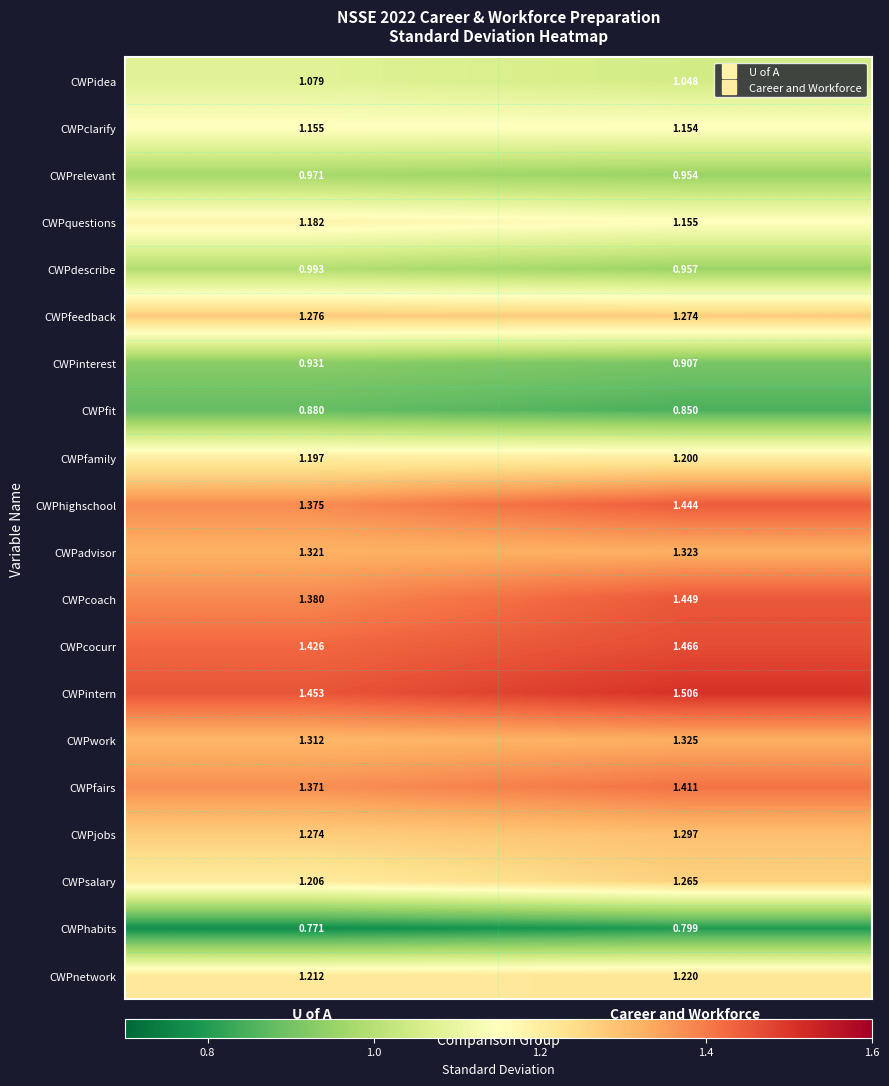

Rank the series by their maximum value, from lowest to highest.

CWPhabits, CWPfit, CWPinterest, CWPrelevant, CWPdescribe, CWPidea, CWPclarify, CWPquestions, CWPfamily, CWPnetwork, CWPsalary, CWPfeedback, CWPjobs, CWPadvisor, CWPwork, CWPfairs, CWPhighschool, CWPcoach, CWPcocurr, CWPintern